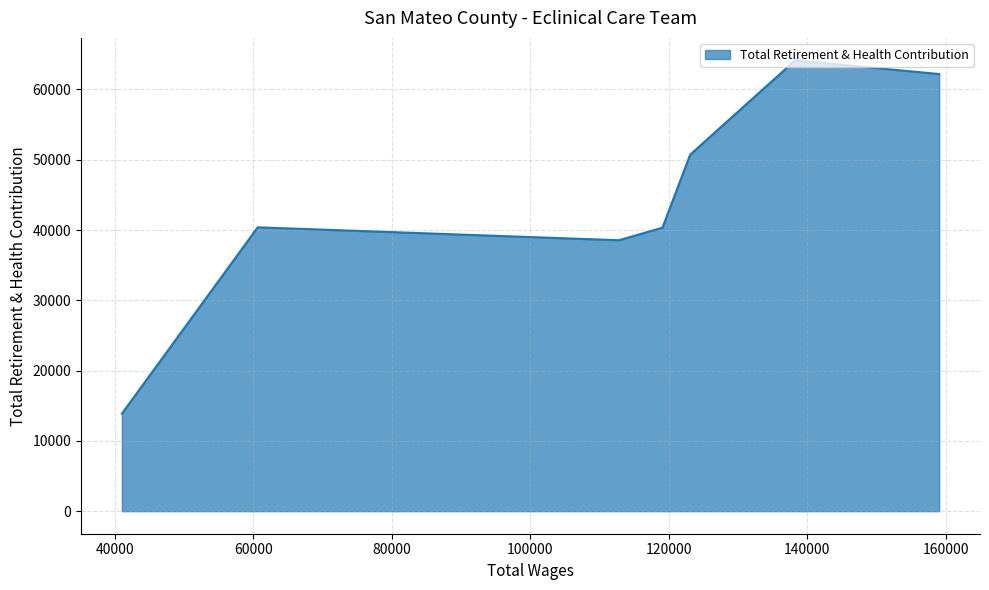

What is the sum of all values?

310196